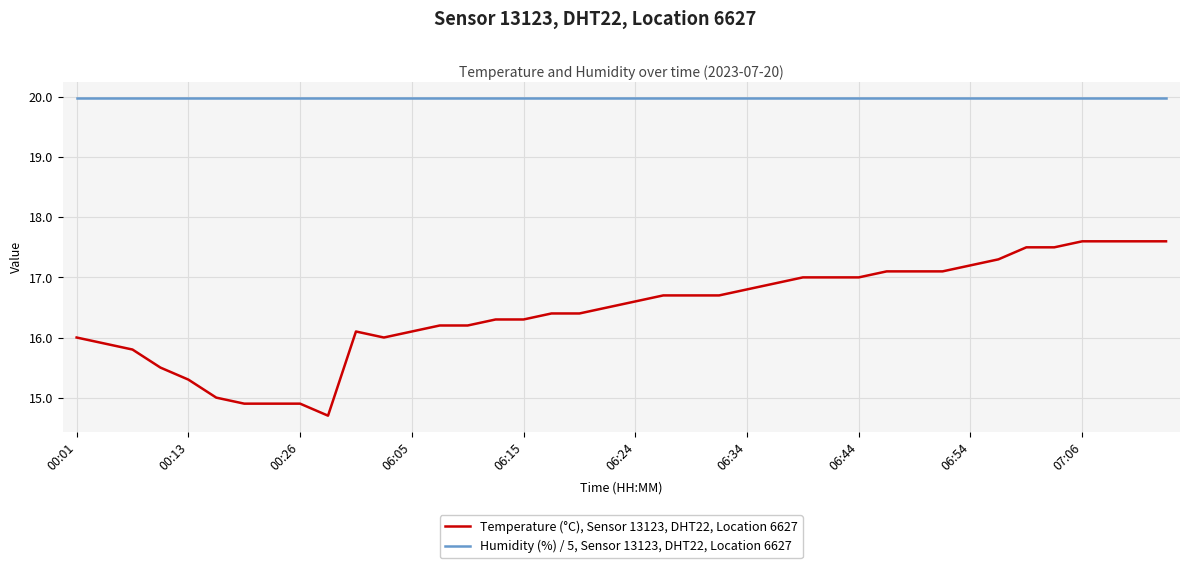

Count the number of data series in this chart.

2